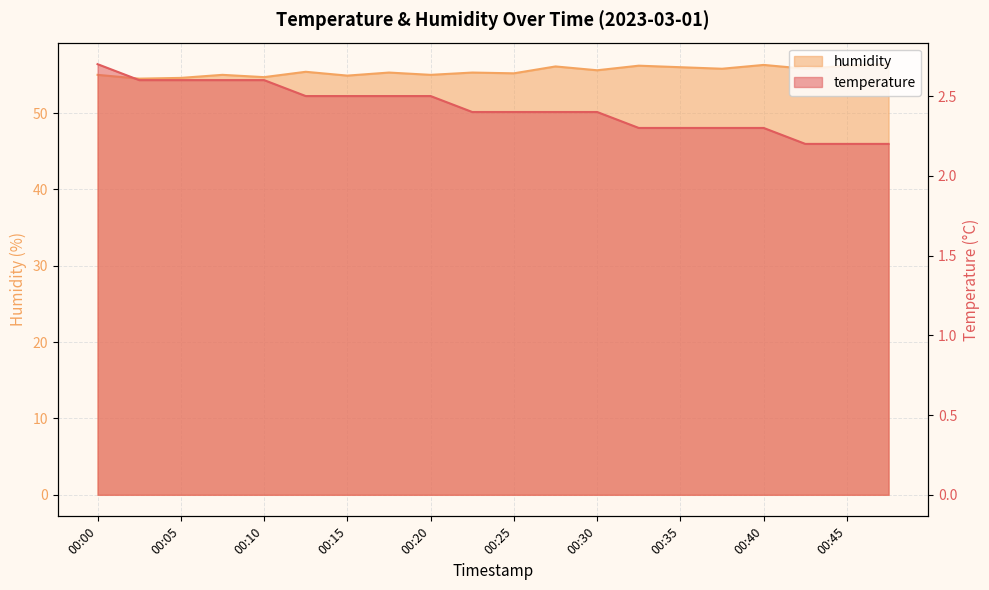

Where is the first local maximum for humidity?

00:08